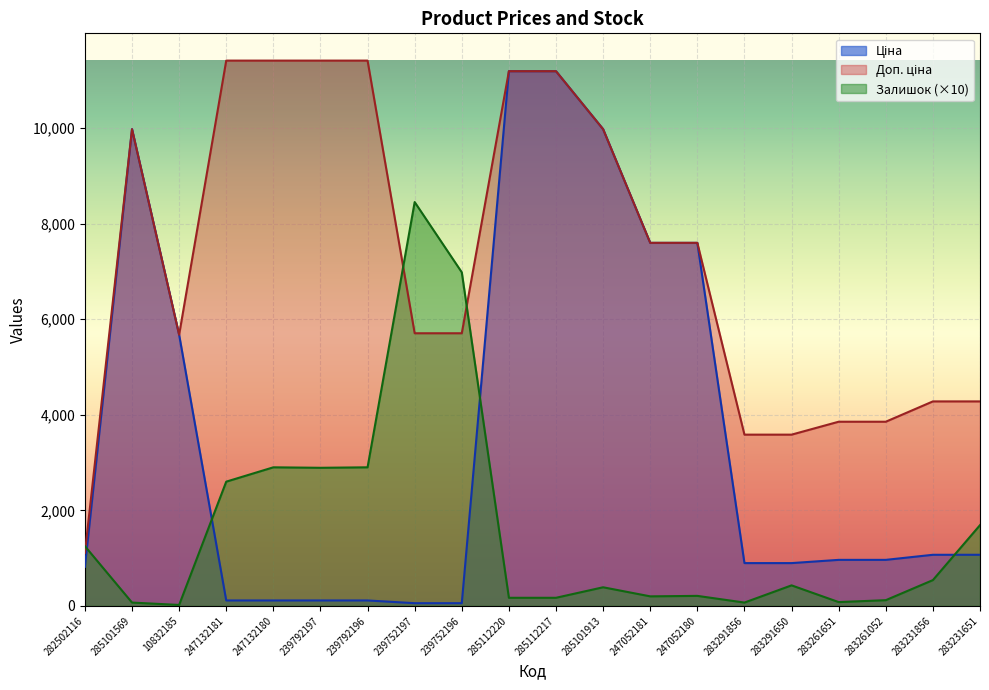

Where is the first local minimum for Залишок?

10832185